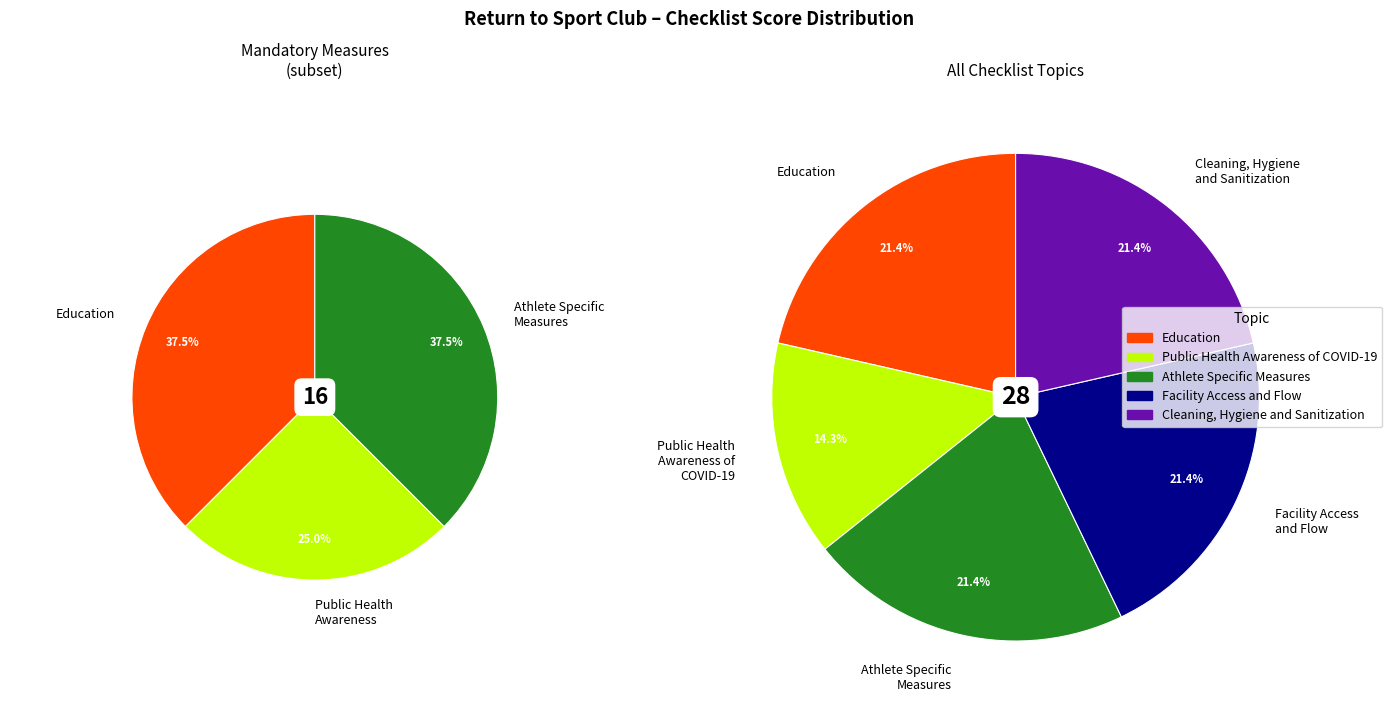

What percentage is the Athlete Specific Measures slice, to the nearest percent?

21%